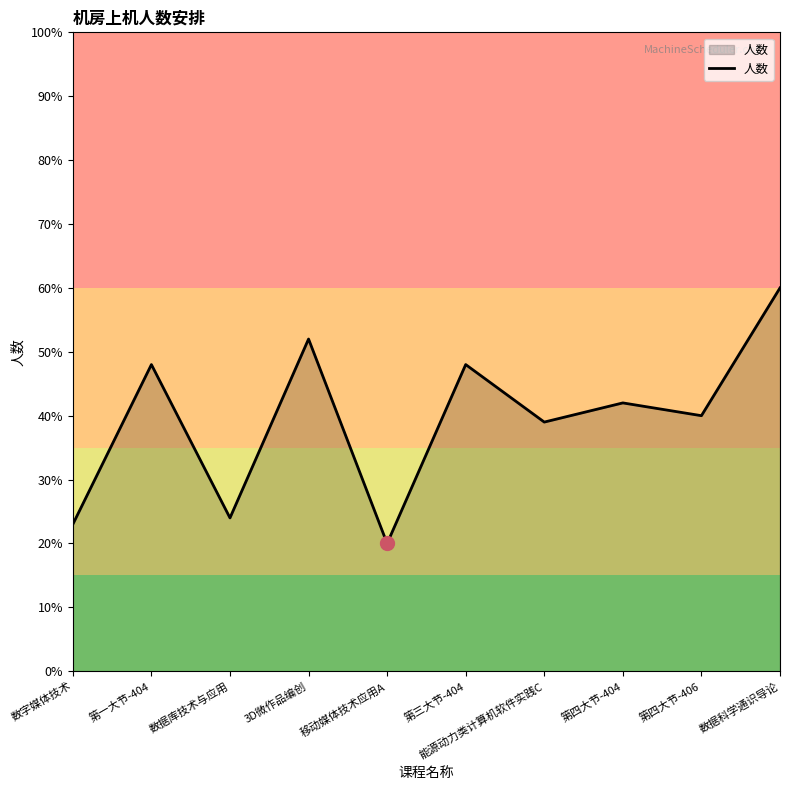

Is it true that the value at 能源动力类计算机软件实践C is 27?

False